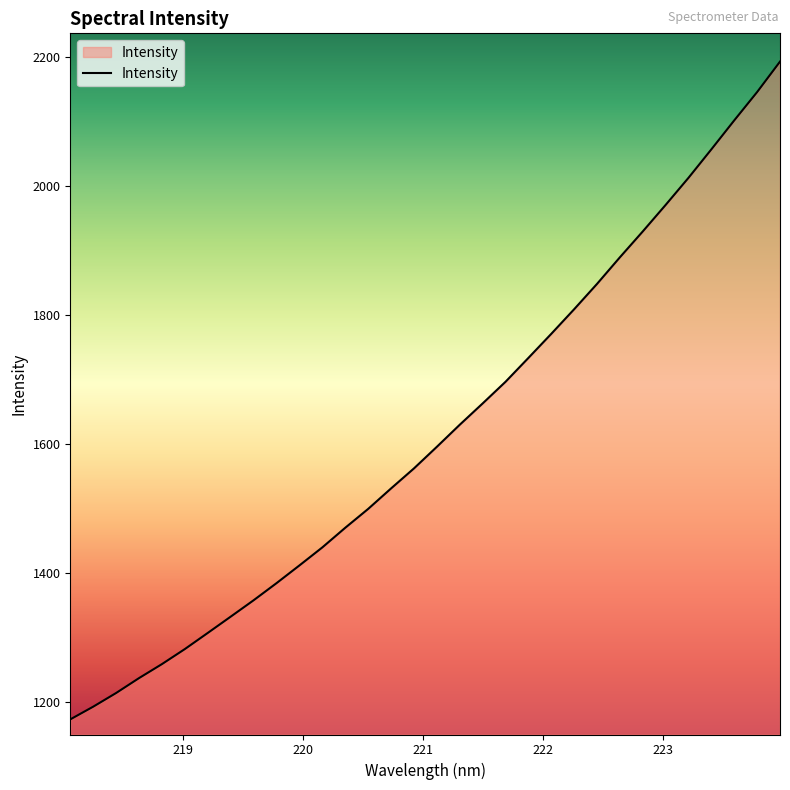

How many categories are shown in the chart?

32